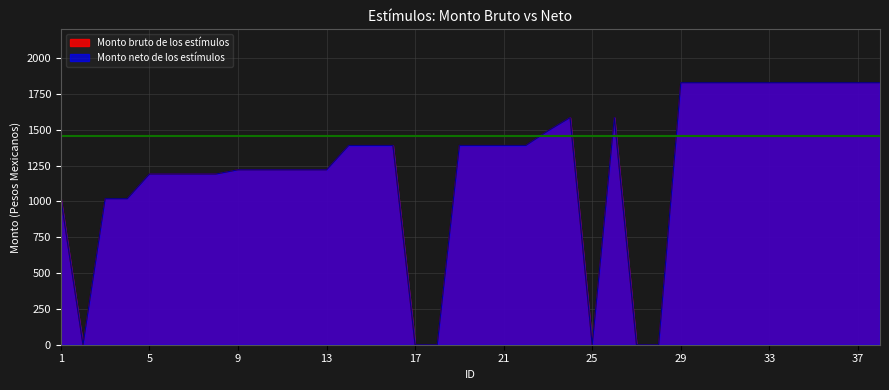

How many lines are shown in the chart?

2